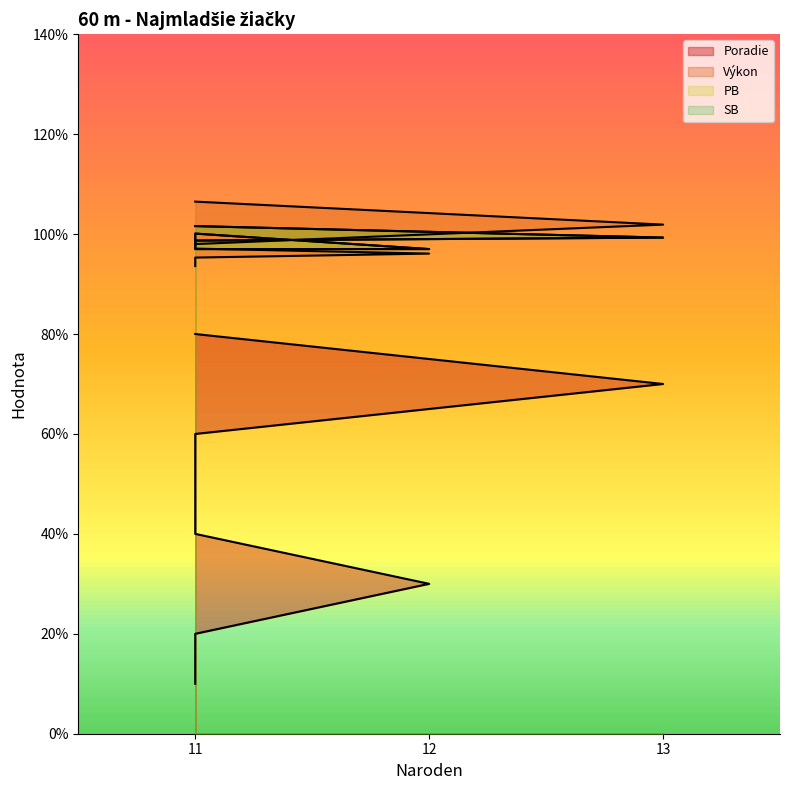

The PB series shows 6.0 at 11. True or false?

False